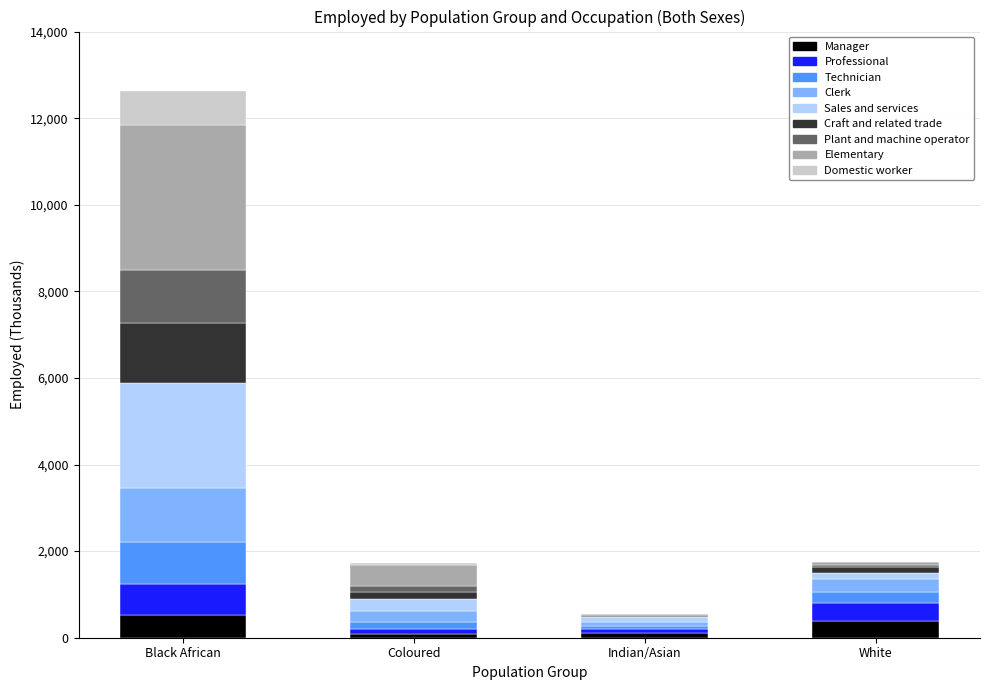

What is the maximum value for Manager?

521.5